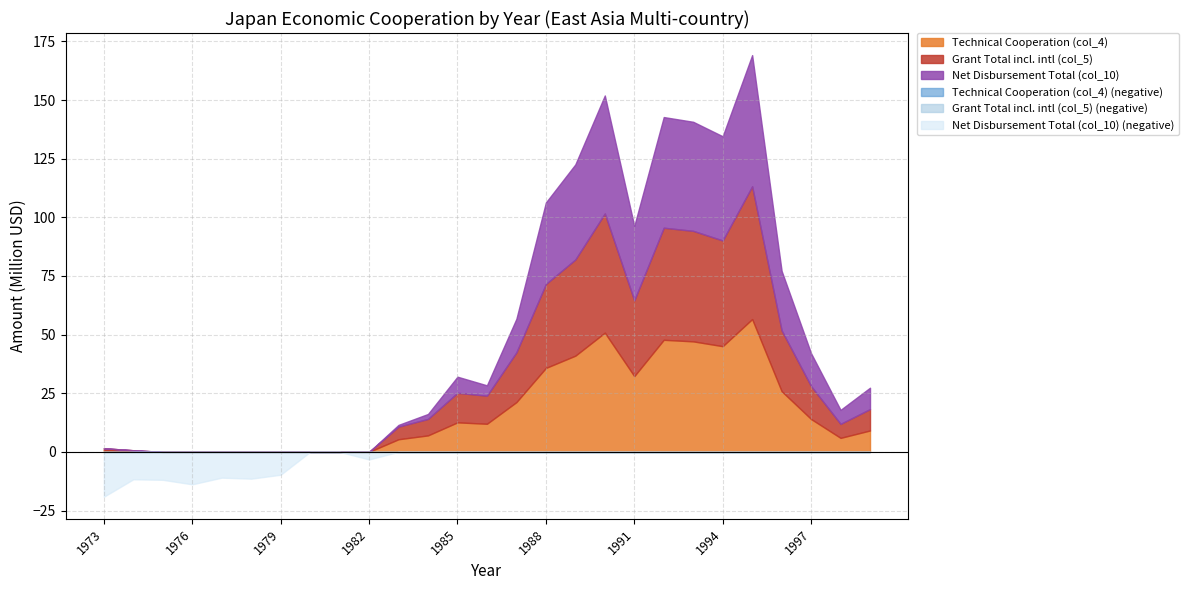

Where is the first local maximum for Net Disbursement Total (col_10)?

1974